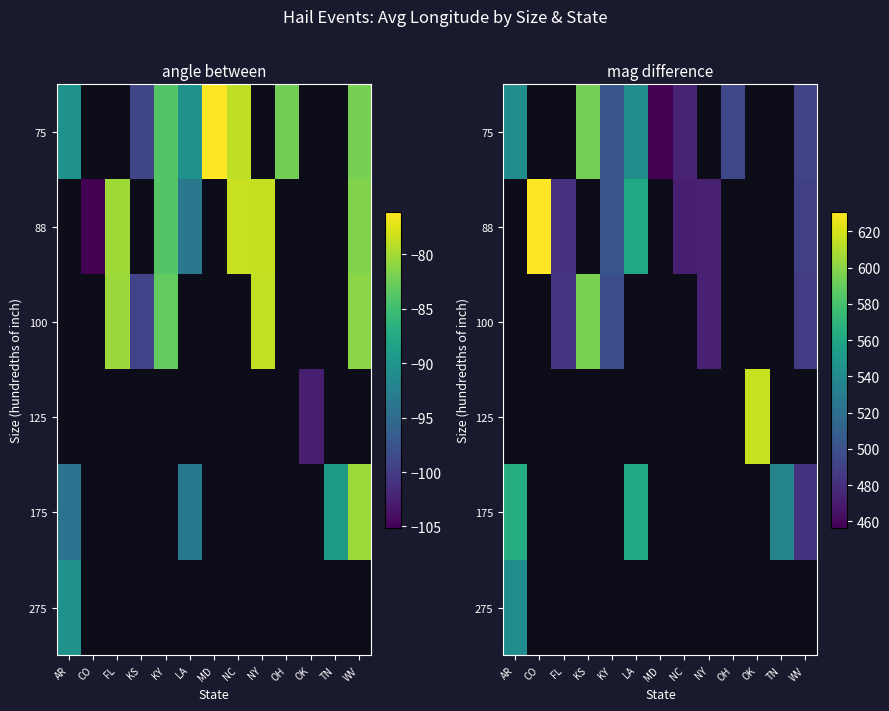

List the series in order of their peak value, highest first.

75, 88, 100, 125, 175, 275